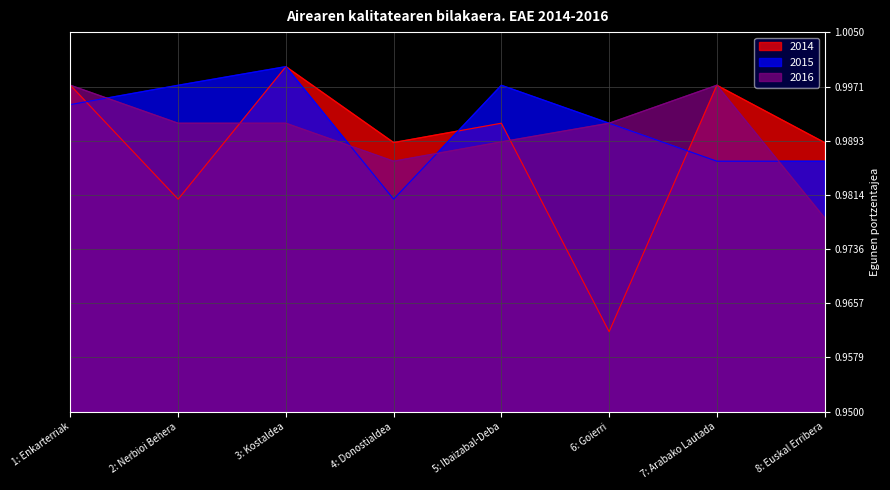

What are all the series names shown in the legend?

2014, 2015, 2016